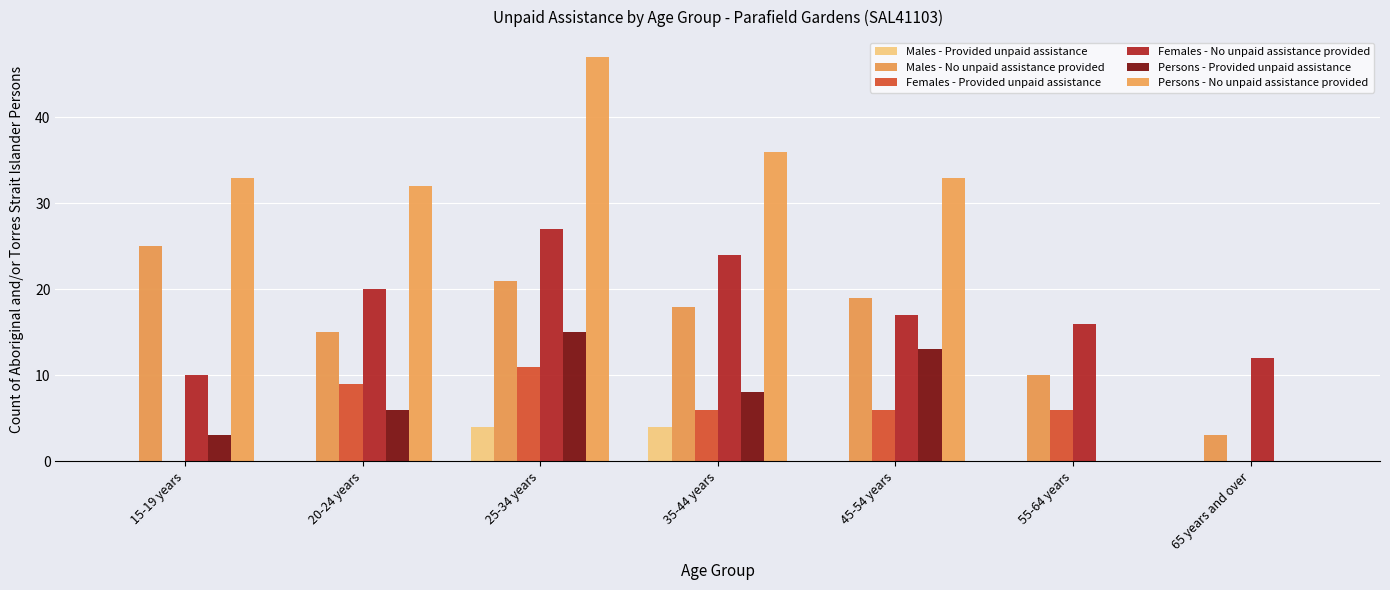

What are all the series names shown in the legend?

Males - Provided unpaid assistance, Males - No unpaid assistance provided, Females - Provided unpaid assistance, Females - No unpaid assistance provided, Persons - Provided unpaid assistance, Persons - No unpaid assistance provided